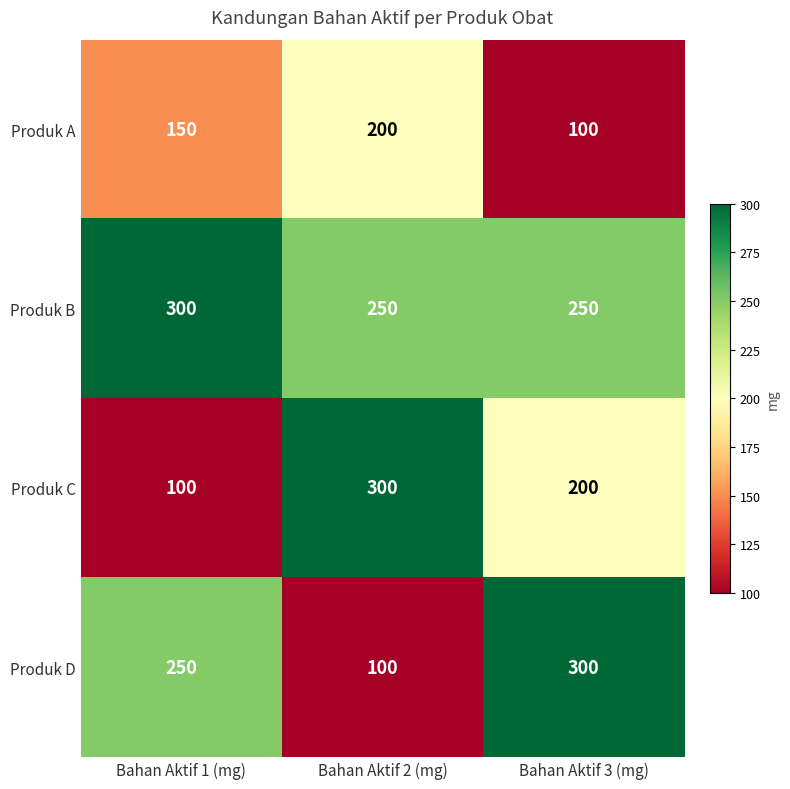

Where does the Produk C series first go above 200?

Bahan Aktif 2 (mg)